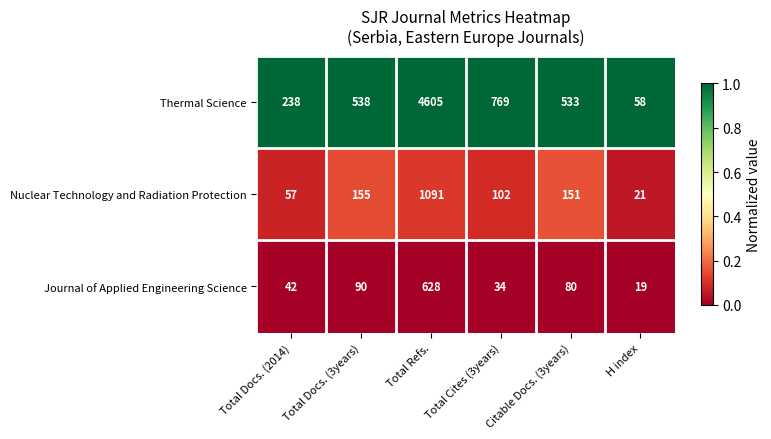

What is the spread (max minus min) of values at Citable Docs. (3years)?

453